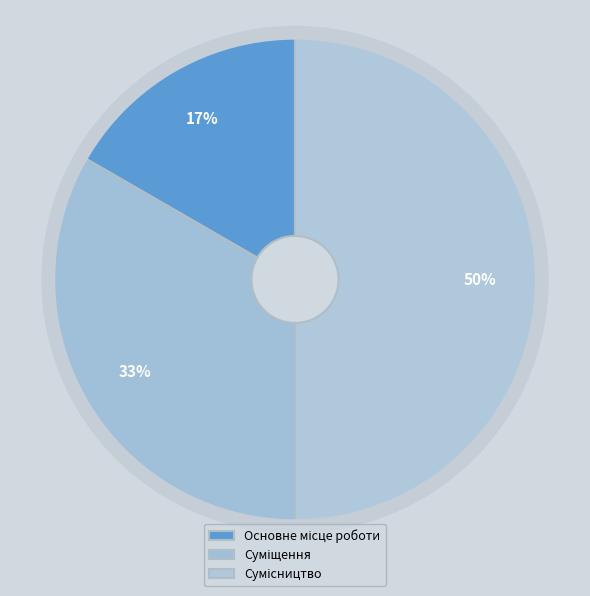

Count the number of slices in the pie.

3